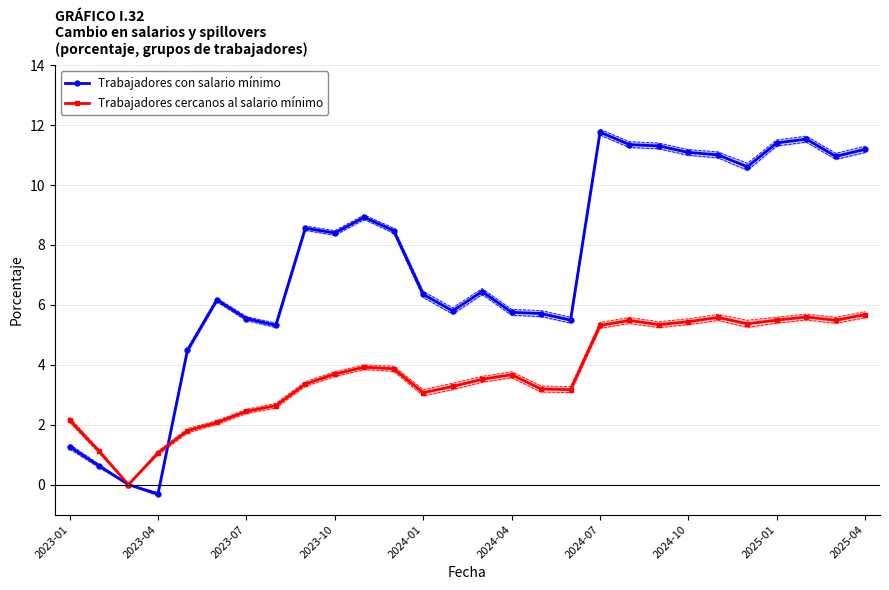

At which category does Trabajadores con salario mínimo reach its first local valley?

2023-04